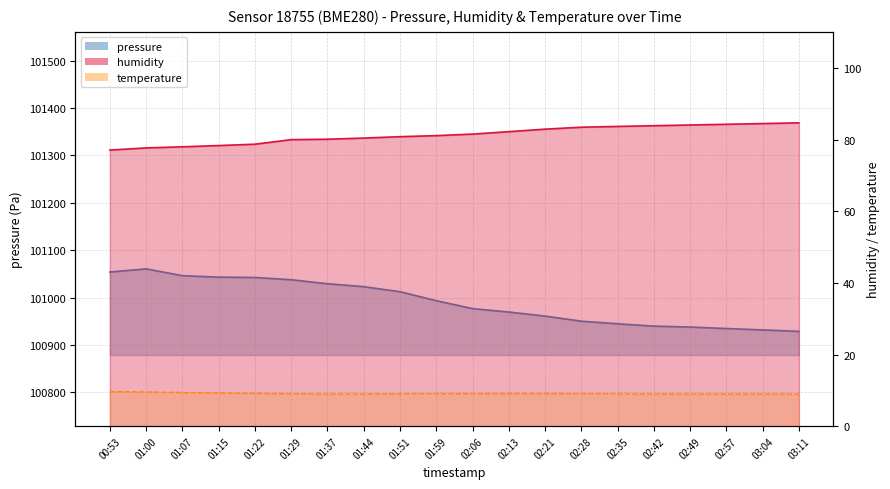

Which series has the largest total across all categories?

pressure (line)